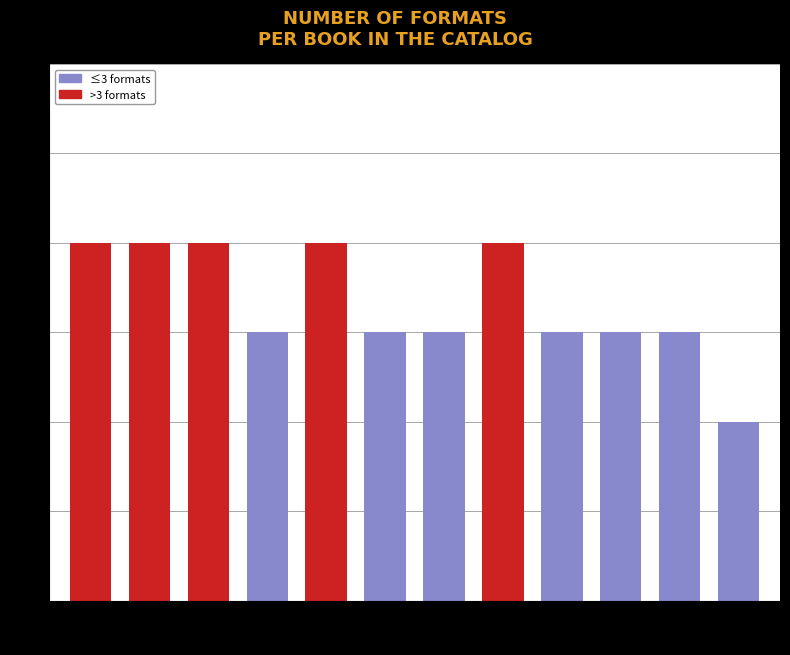

Reading left to right, list all the values displayed in this chart.

1=4	2=4	3=4	4=3	5=4	6=3	7=3	8=4	9=3	10=3	11=3	12=2